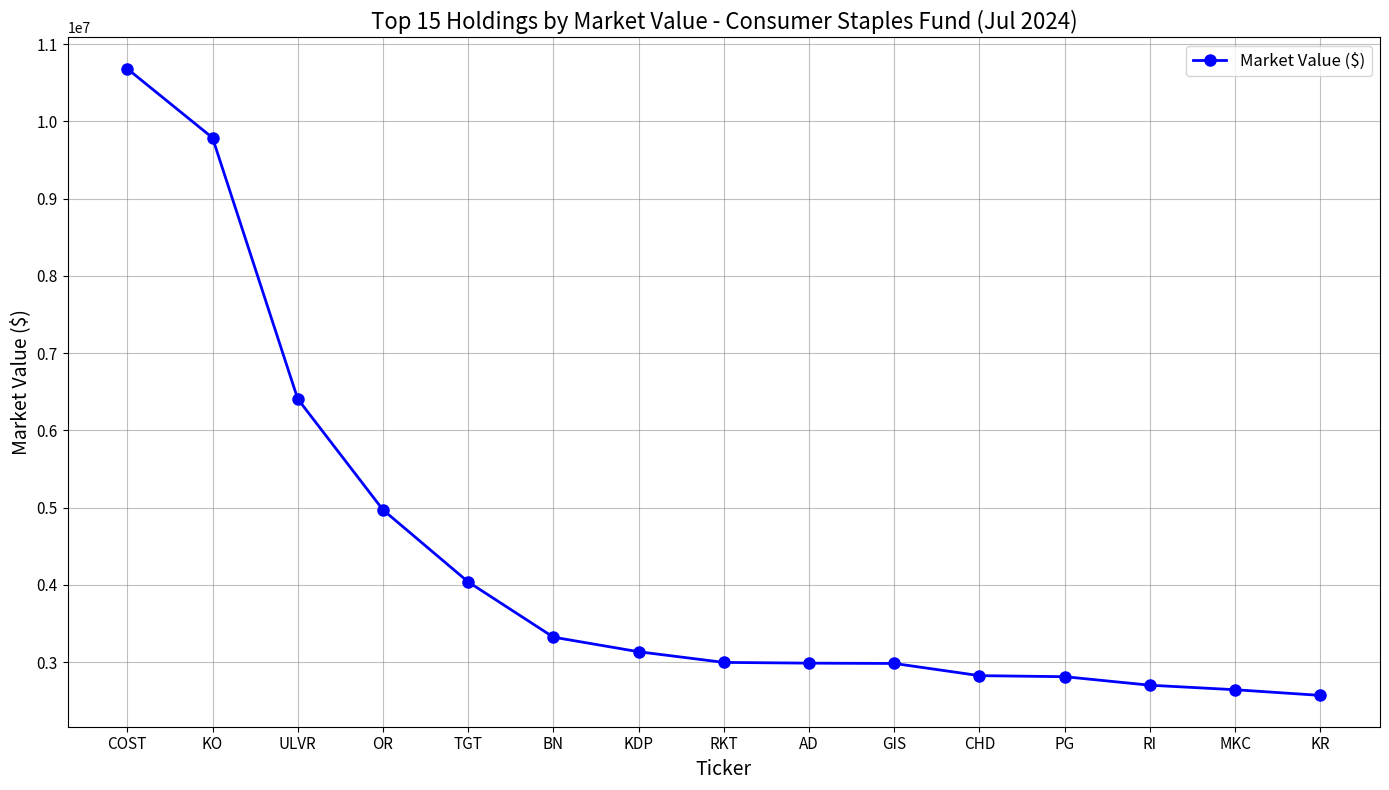

At which category does the chart reach its peak across all series?

COST